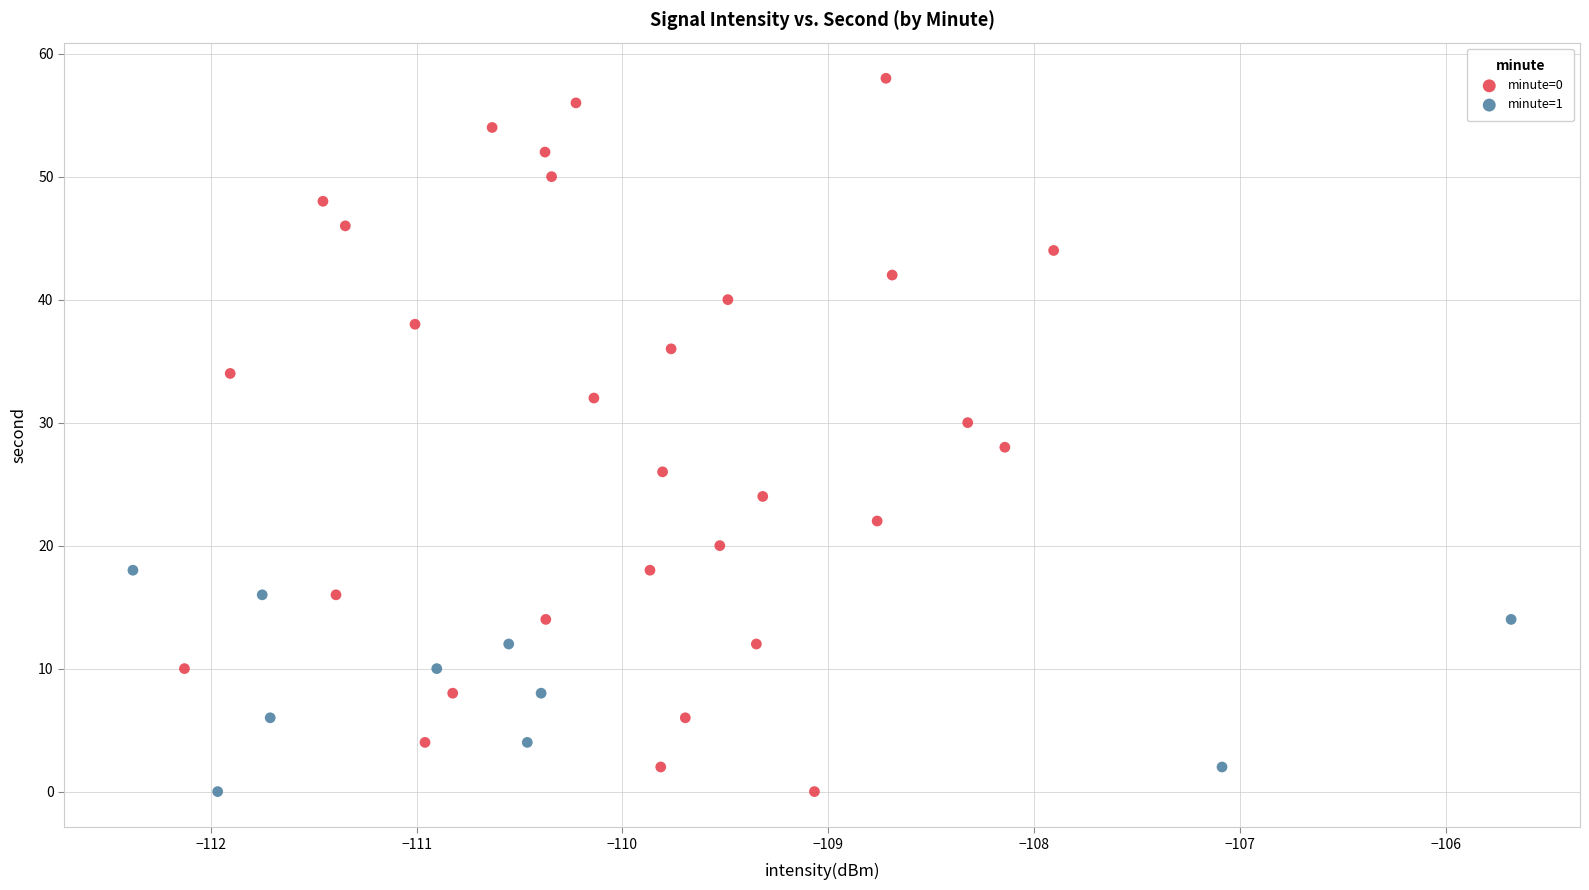

What are all the series names shown in the legend?

minute=0, minute=1